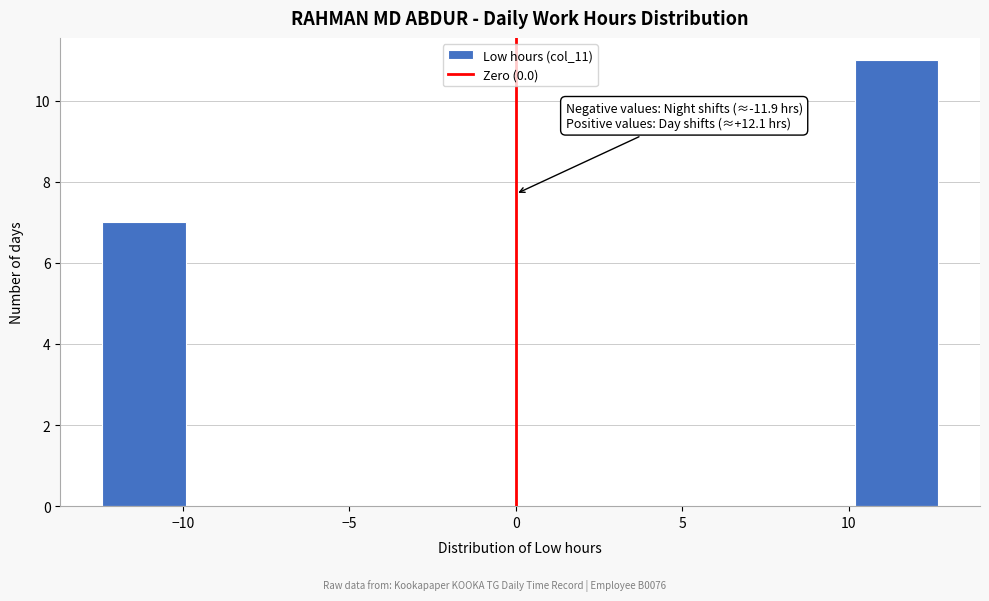

Over which range of the x-axis is the bar tallest?

10.0 to 12.5